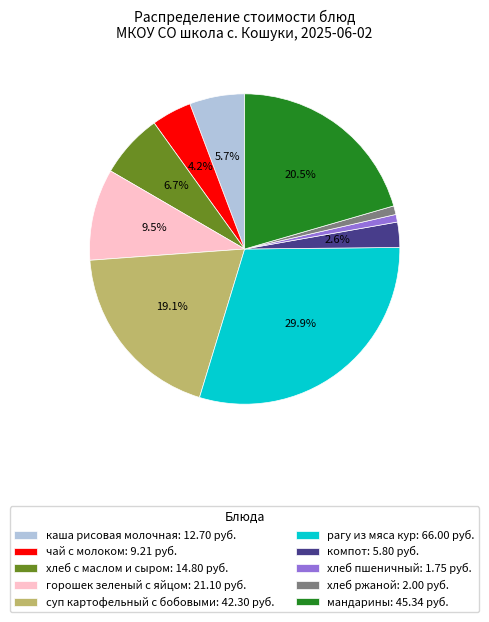

To the nearest percent, what is the average slice percentage?

10%